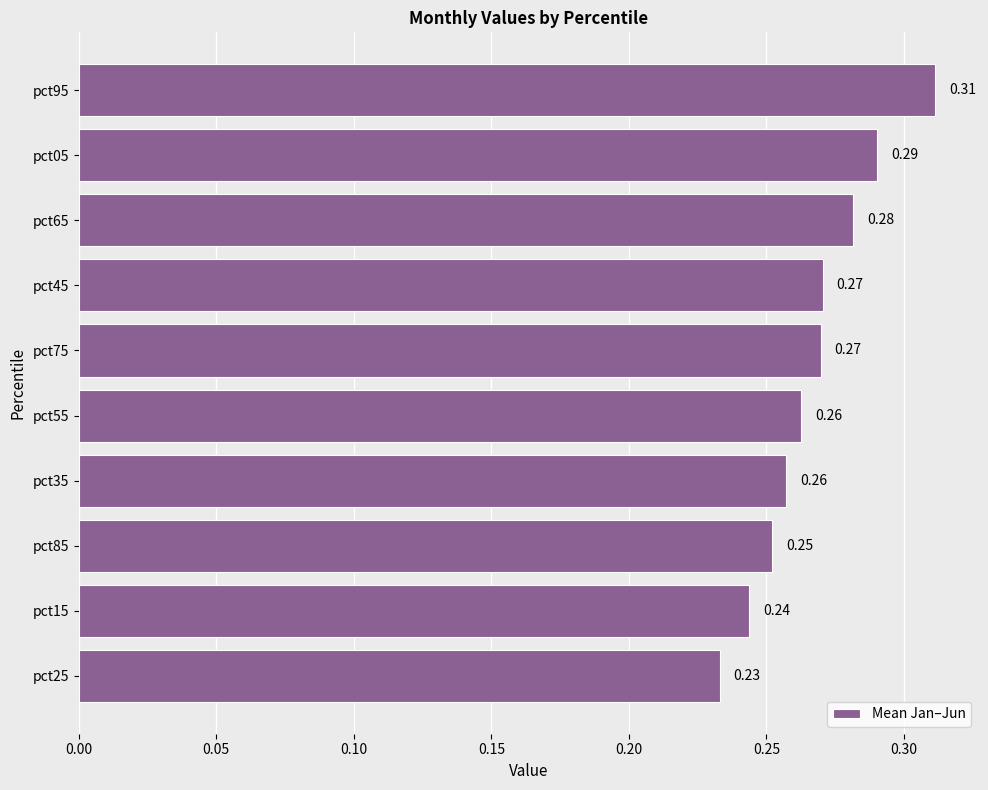

Which has a higher value, pct65 or pct45?

pct65